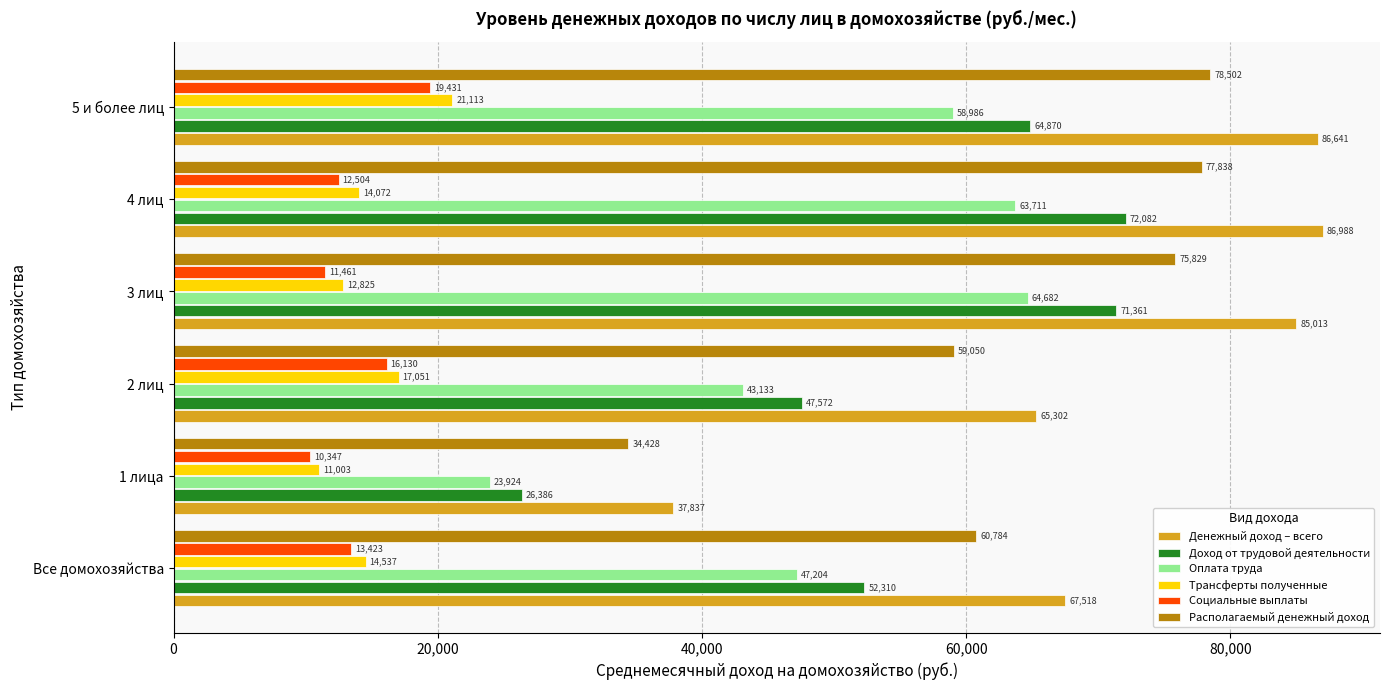

What is the approximate value of Доход от трудовой деятельности at 1 лица?

26385.5